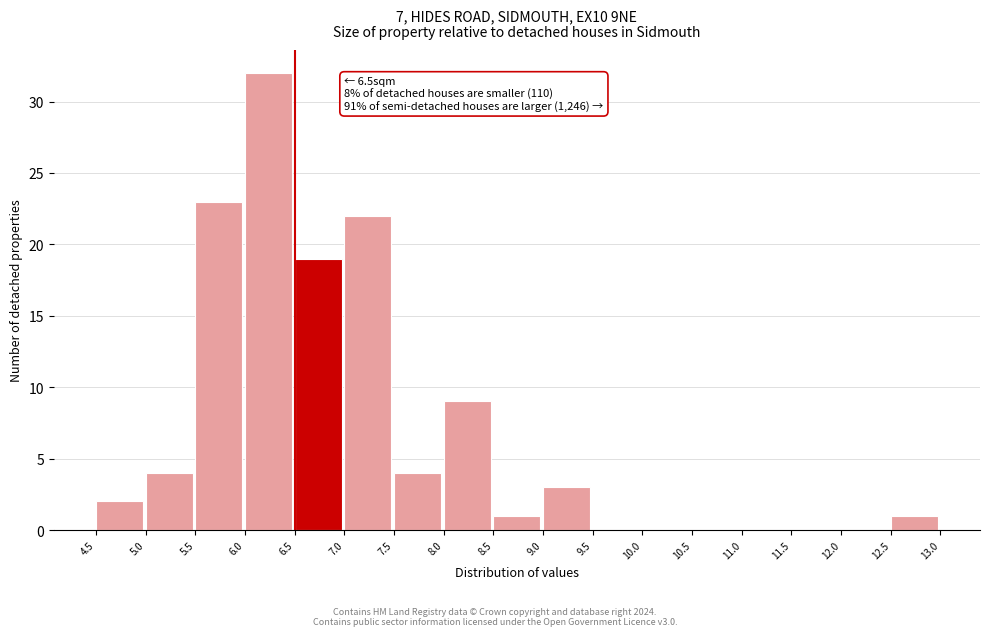

Over which range of the x-axis is the bar tallest?

6.0 to 6.5